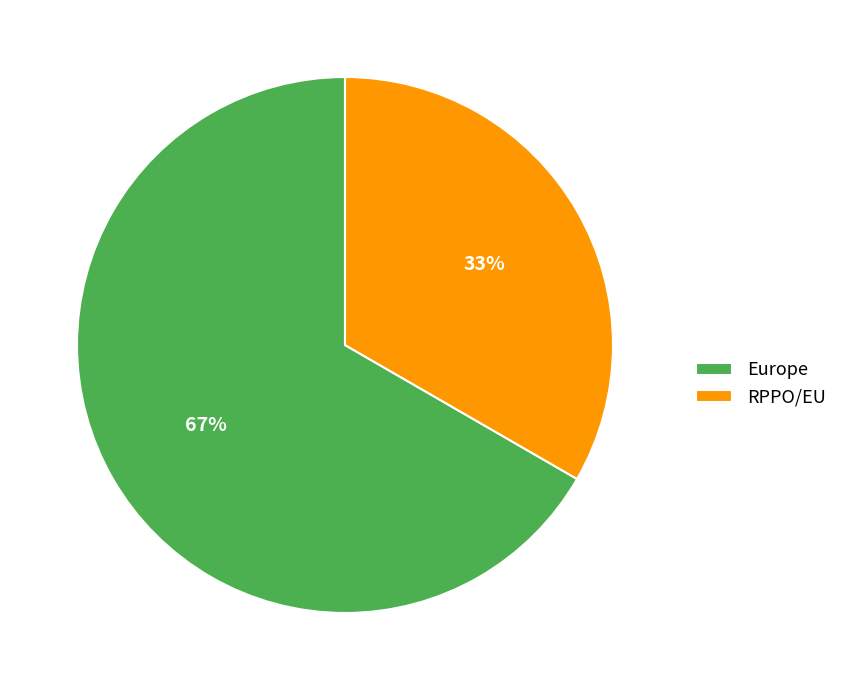

Rank the categories by value from lowest to highest.

RPPO/EU, Europe